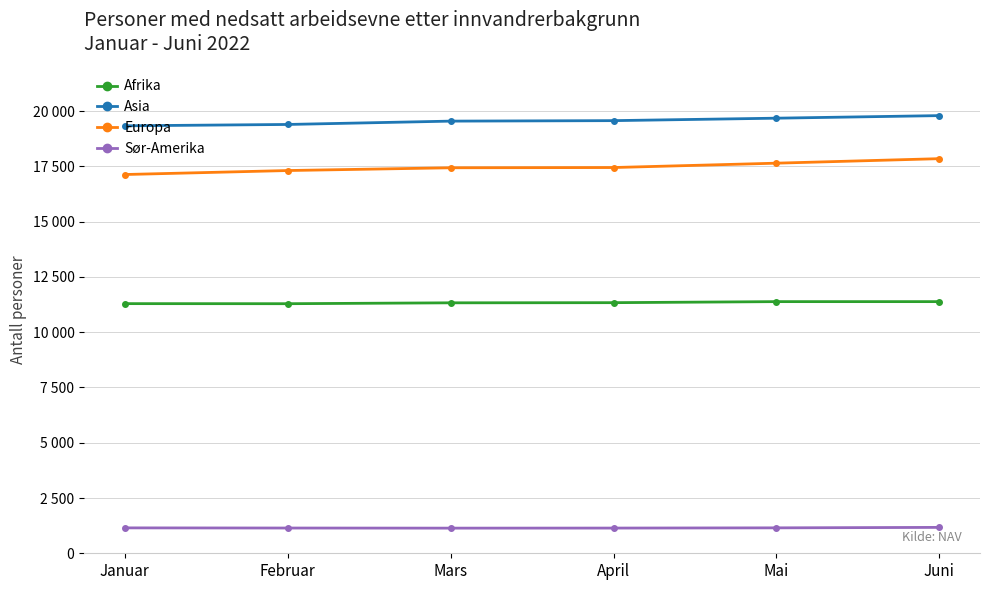

True or false: Asia has more than 2 interior local peaks.

False